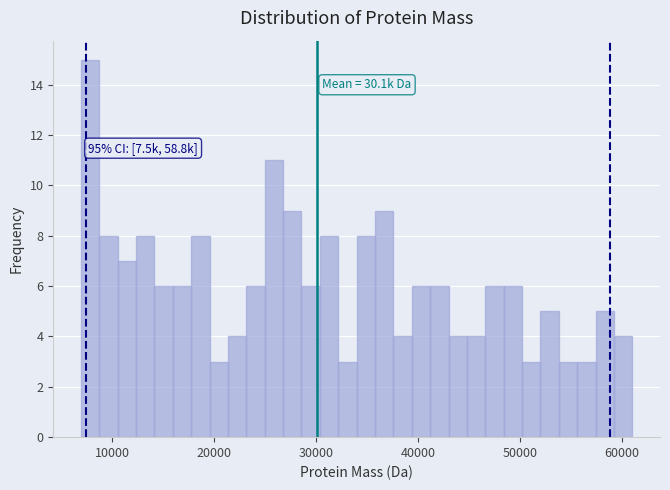

Around what value on the x-axis is the tallest bar? Give the approximate position of its centre, as read against the axis.

8000